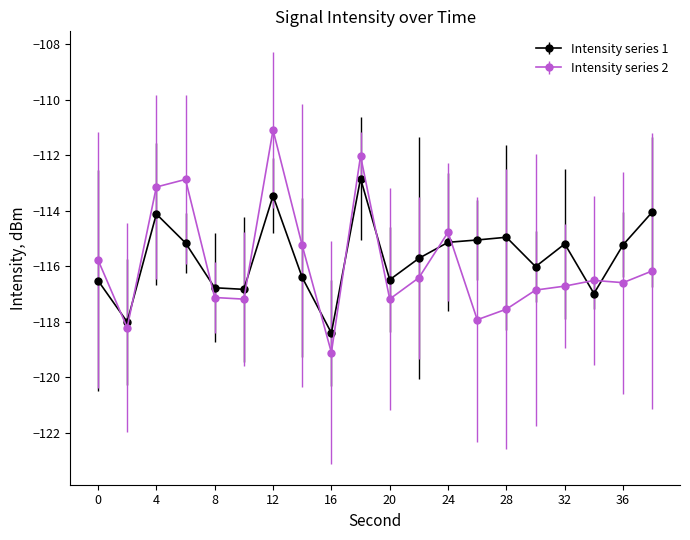

Count the number of categories in the chart.

20